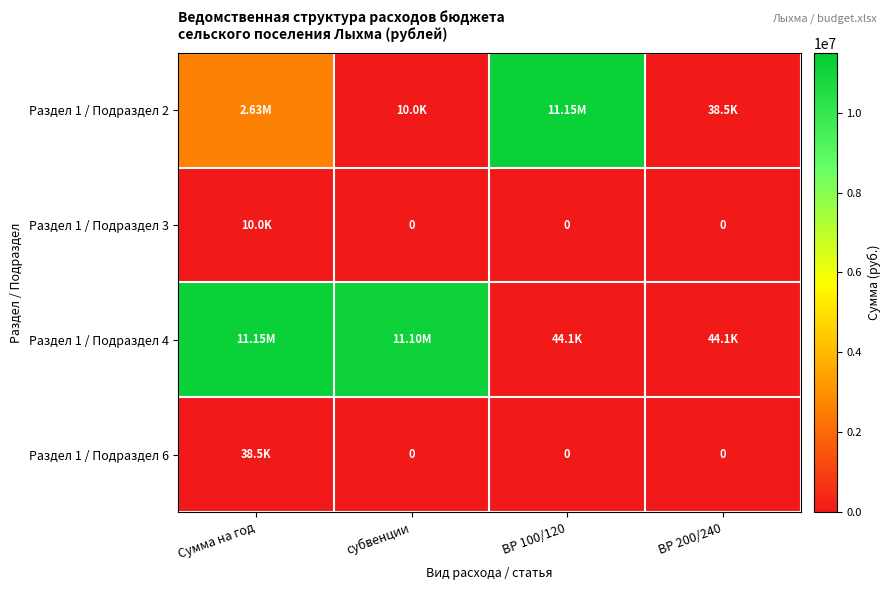

The Раздел 1 / Подраздел 6 series shows -16754.0 at ВР 200/240. True or false?

False